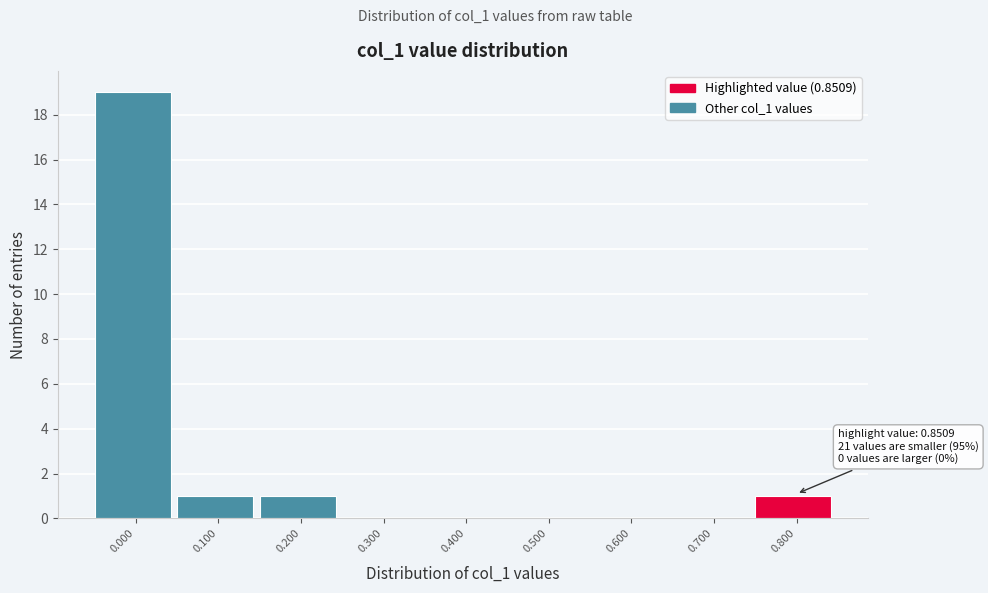

Reading left to right, list all the values displayed in this chart.

0.000=19	0.100=1	0.200=1	0.300=0	0.400=0	0.500=0	0.600=0	0.700=0	0.800=1